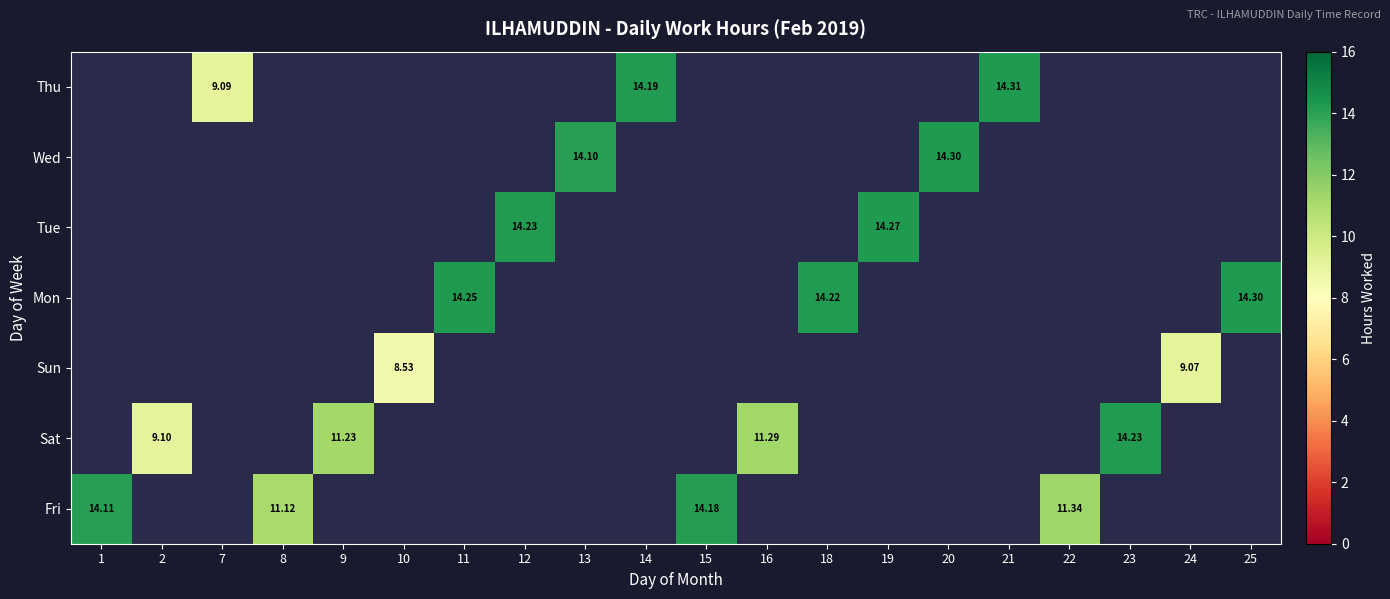

List the series in order of their peak value, lowest first.

Fri, Sat, Sun, Mon, Tue, Wed, Thu